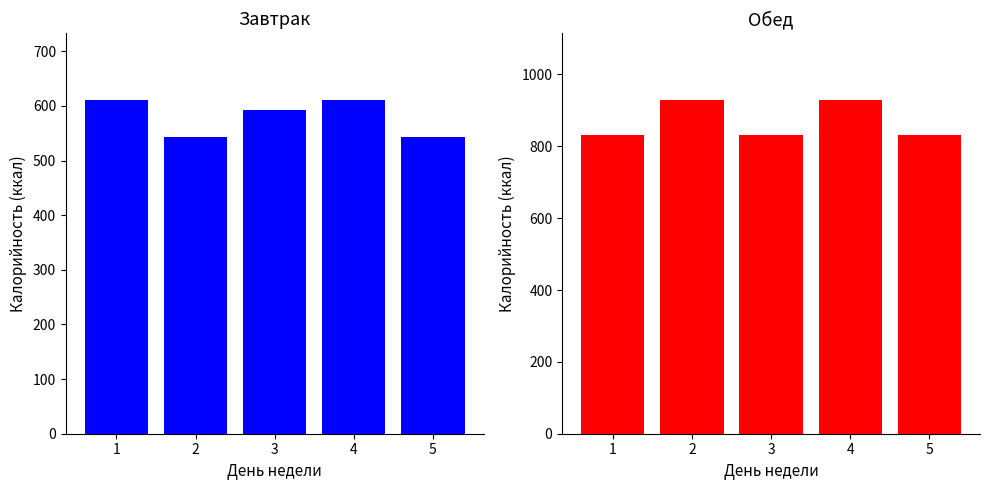

Read the Обед (Калорийность) value at 3.

831.0